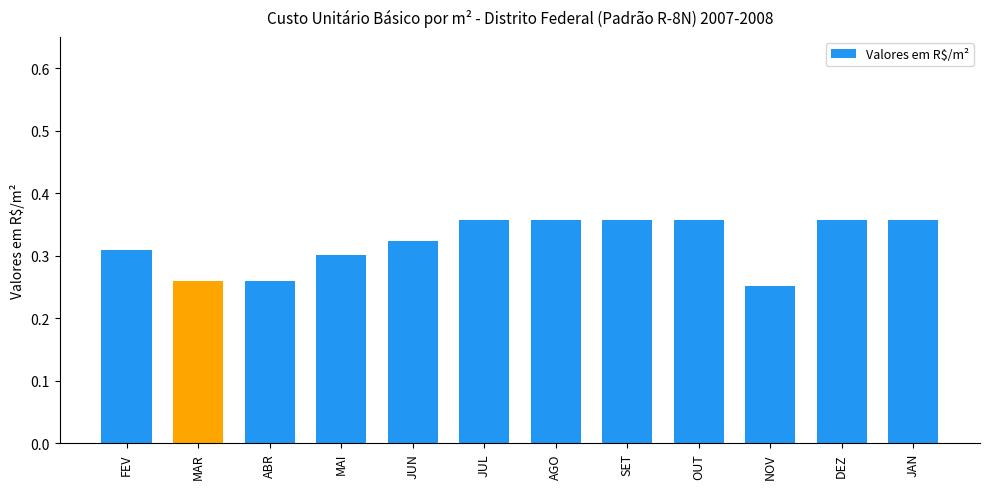

Does the chart contain any negative values?

No